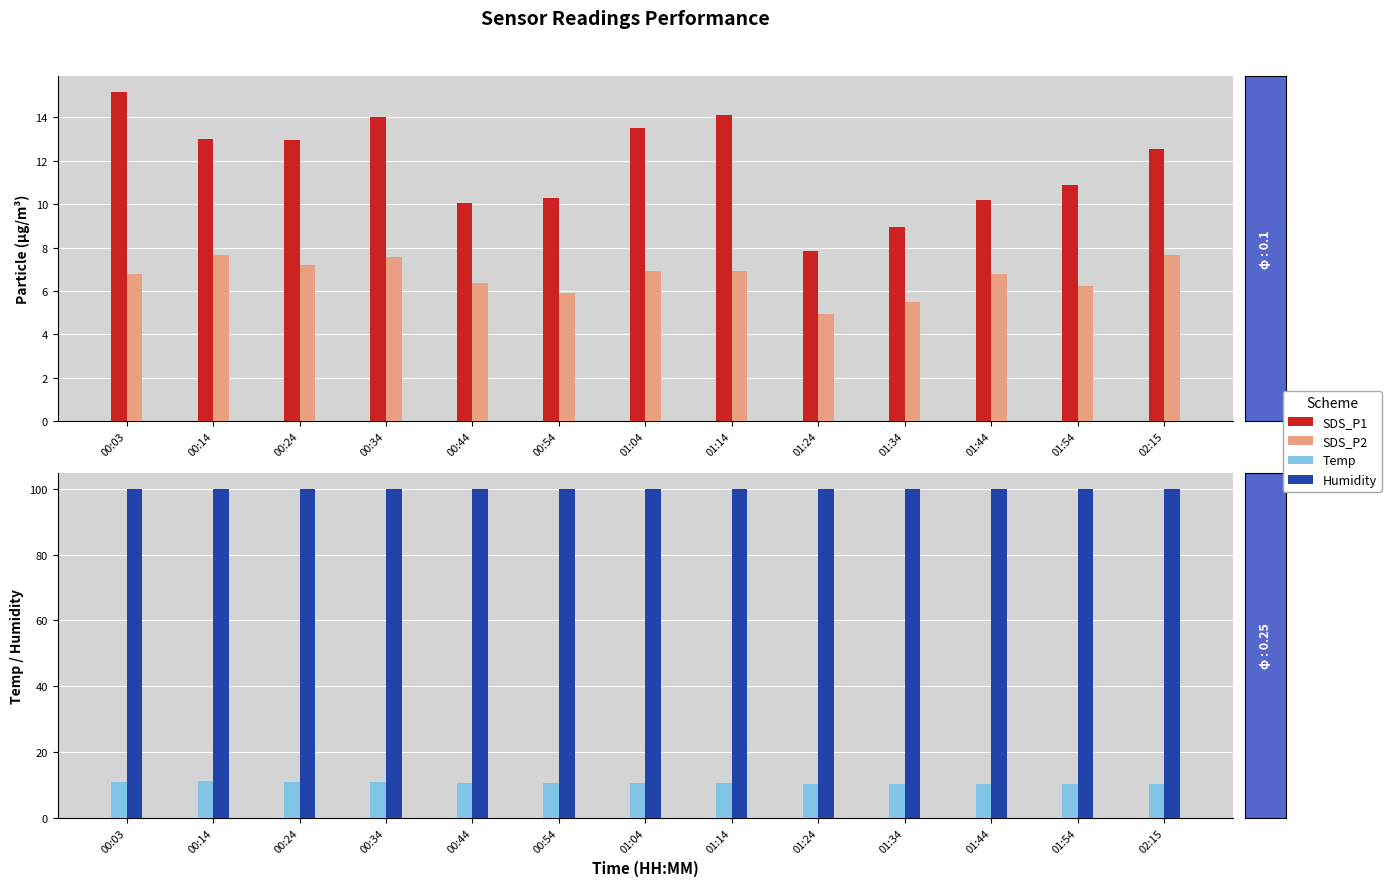

Which series has the largest total across all categories?

Humidity